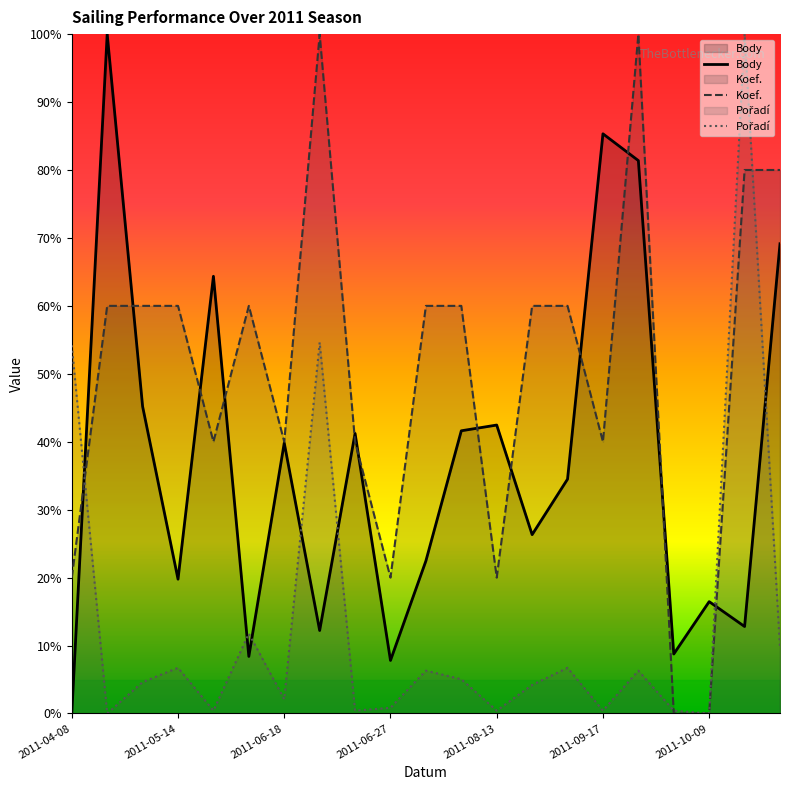

What is the difference between the maximum and minimum values in the Body series?

100.0